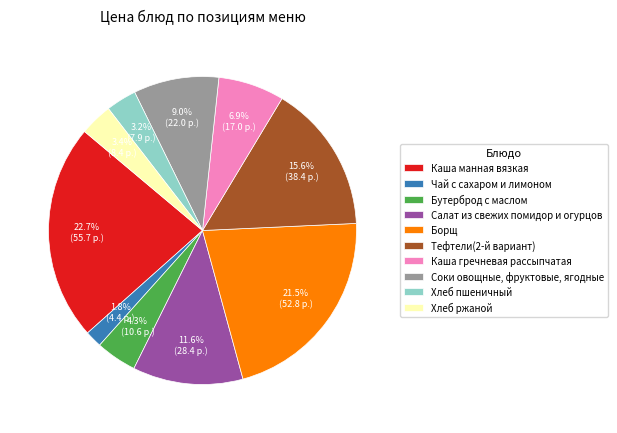

To the nearest percent, what is the combined percentage of Каша манная вязкая and Бутерброд с маслом?

27%